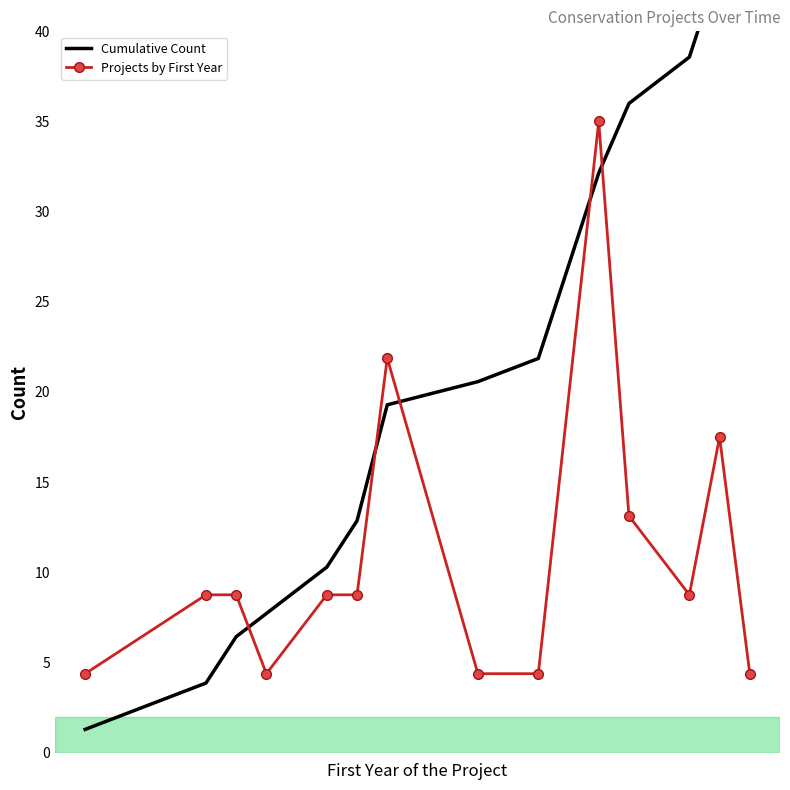

Reading left to right, extract all data points from this chart.

1.3	3.9	6.4	7.7	10.3	12.9	19.3	20.6	21.9	32.1	36.0	38.6	43.7	45.0